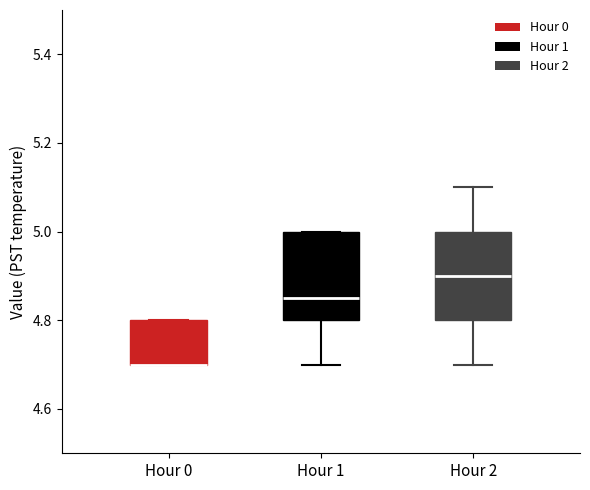

Where is the upper edge of the box for Hour 0 on the y-axis? The values are not printed on the chart, so give them approximately, as read against the axis.

4.80